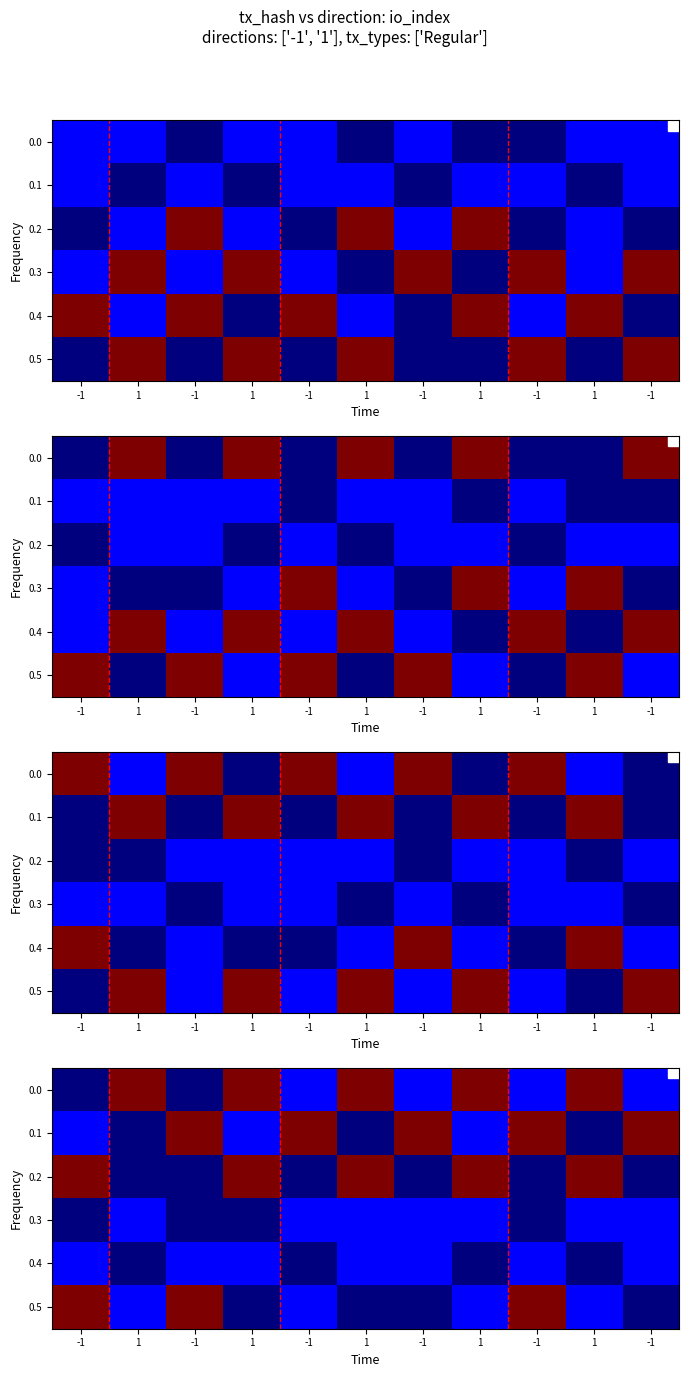

Is the value of 0.4 at 1 greater than the value of 0.1 at -1?

No